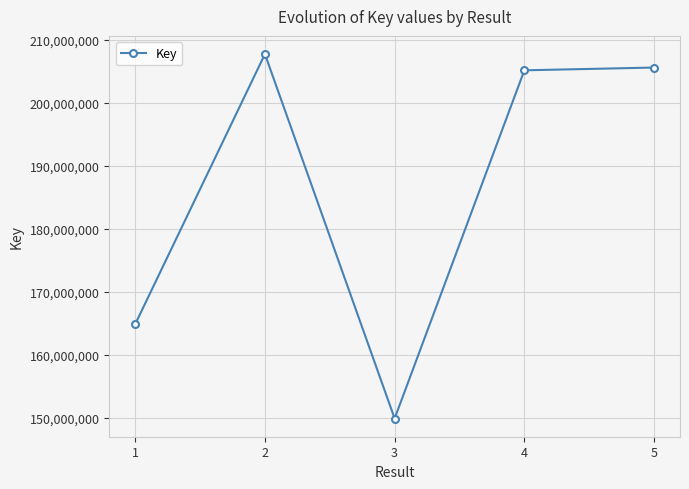

At which category does the data reach its first local peak?

2